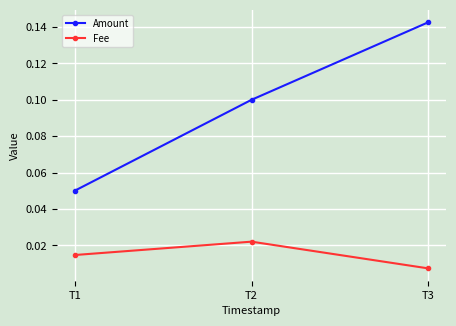

Does the chart have visible grid lines?

Yes